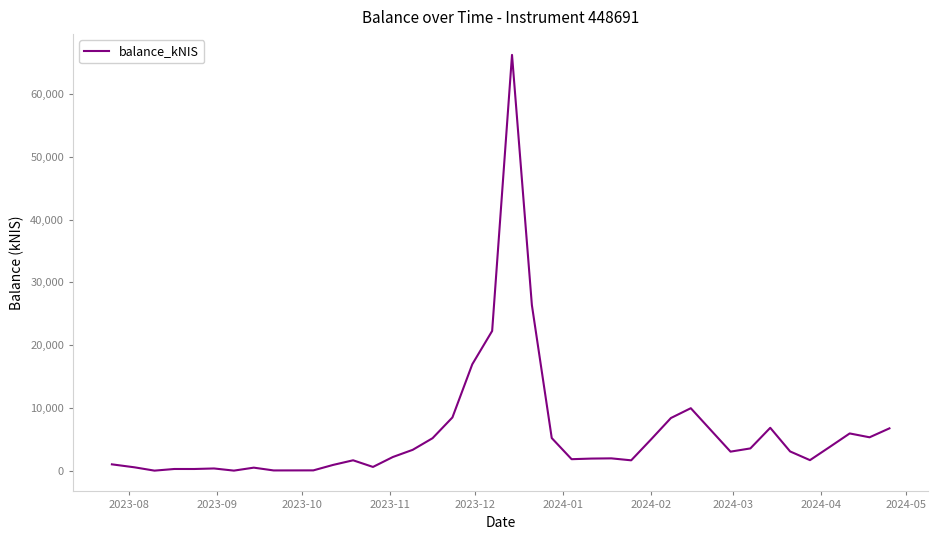

What is the maximum value shown in the chart?

66256.7